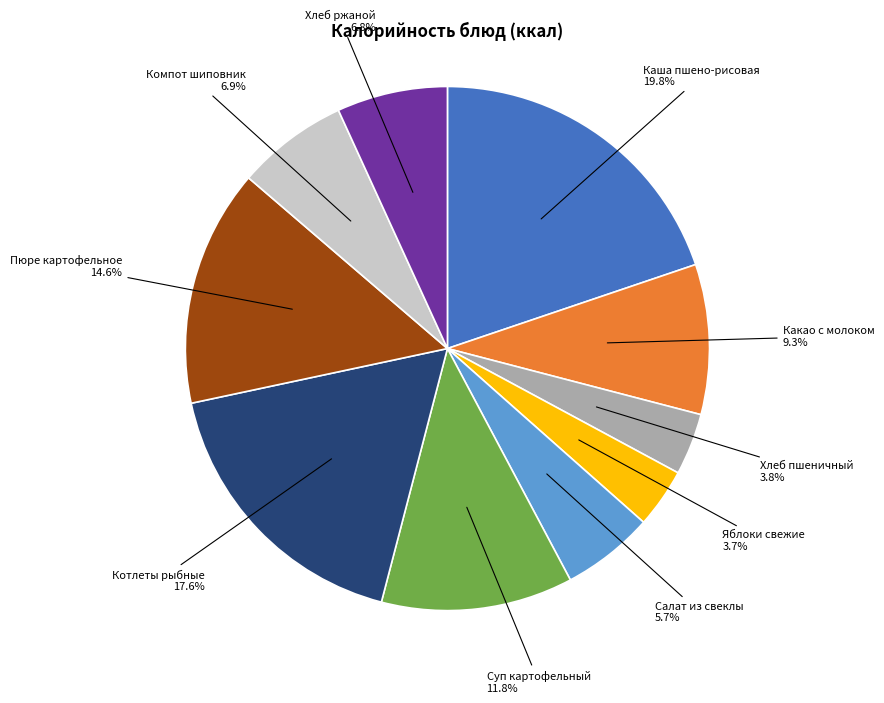

Is there a majority slice in this chart?

No